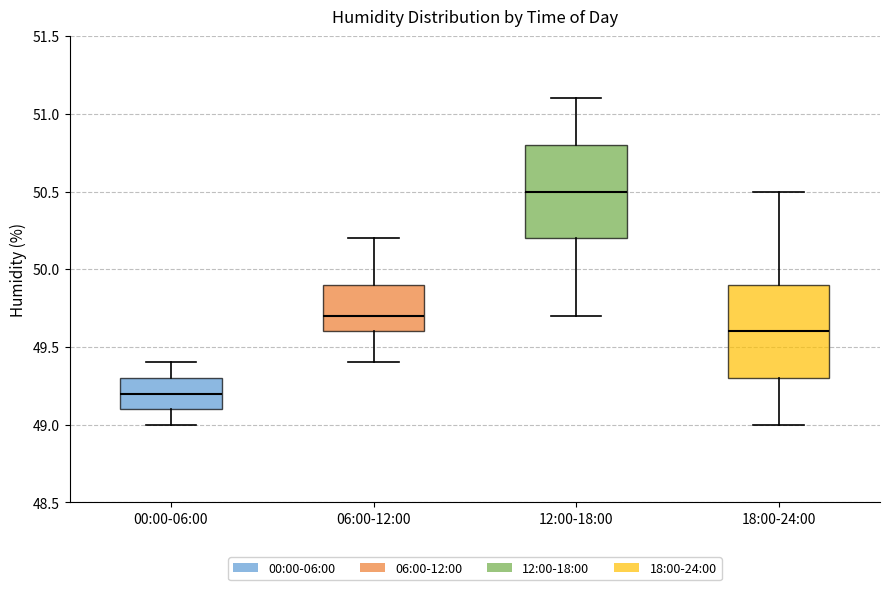

Reading left to right, read every box against the y-axis: the position of its median line, the range the box covers, and the ends of its whiskers. The values are not printed on the chart, so give them approximately, as read against the axis.

00:00-06:00: median 49.2, box 49.1 to 49.3, whiskers 49.0 to 49.4
06:00-12:00: median 49.7, box 49.6 to 49.9, whiskers 49.4 to 50.2
12:00-18:00: median 50.5, box 50.2 to 50.8, whiskers 49.7 to 51.1
18:00-24:00: median 49.6, box 49.3 to 49.9, whiskers 49.0 to 50.5